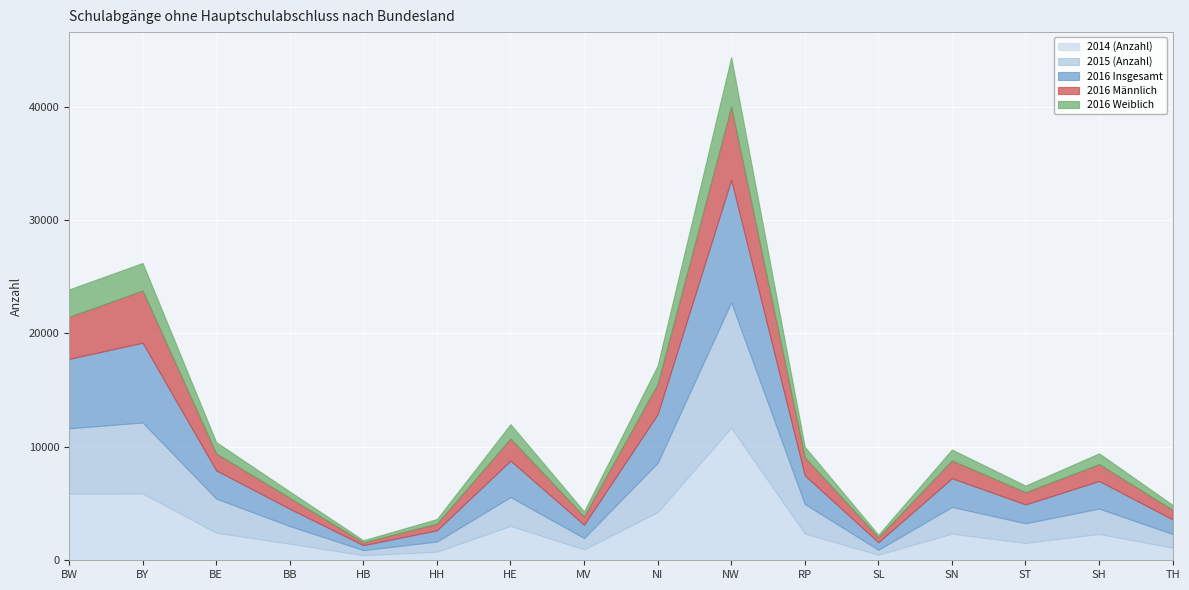

Count the number of categories in the chart.

16